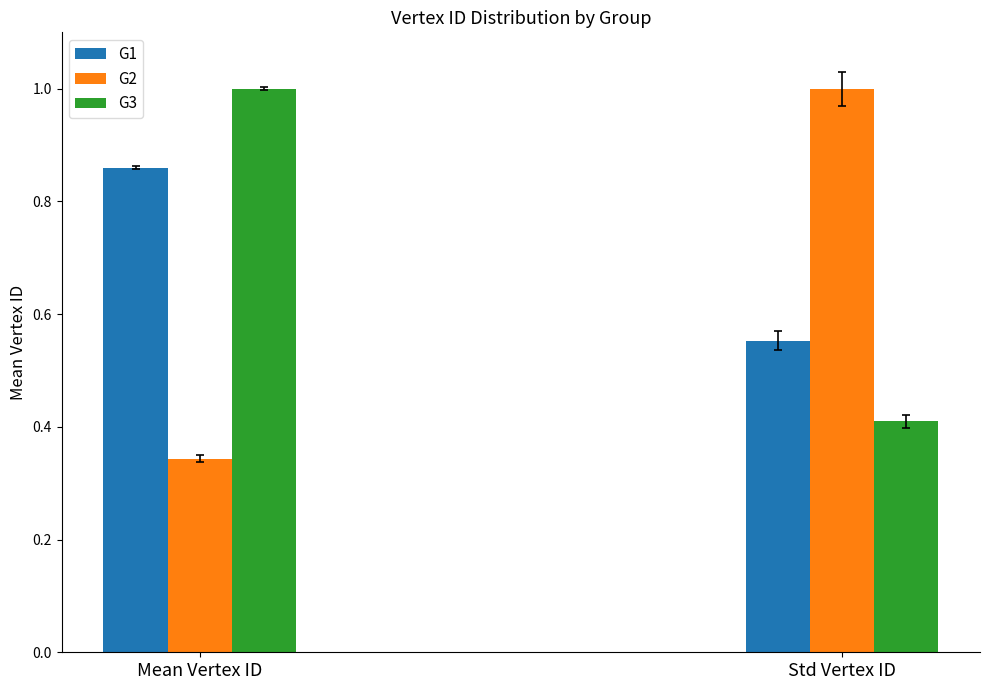

What is the label of the 2nd bar from the left?

Std Vertex ID